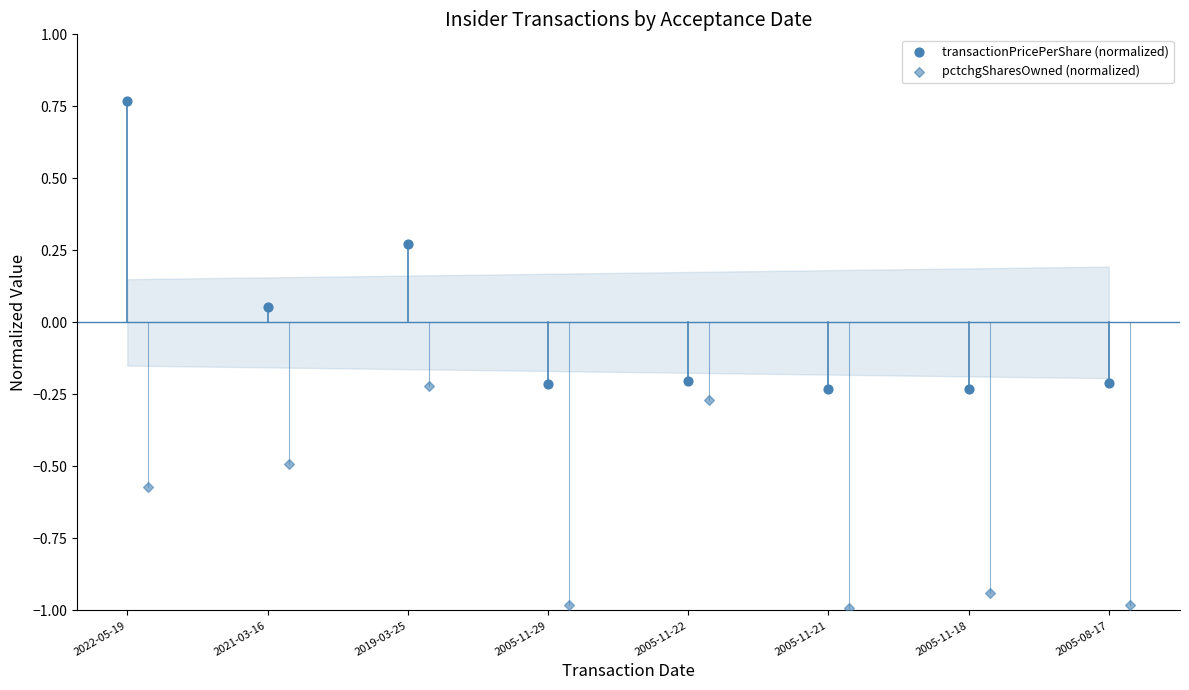

Which series contains the highest Y value?

transactionPricePerShare (normalized)